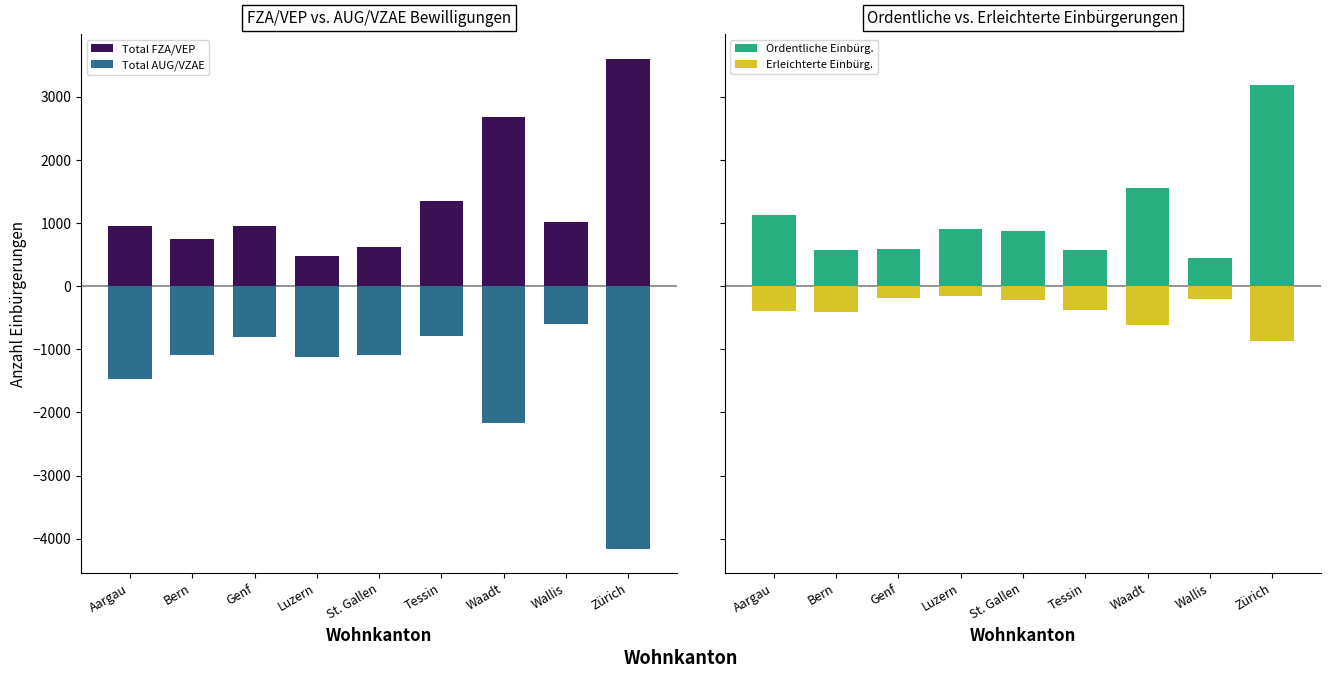

What is the sum of the Erleichterte Einbürg. values at Aargau and St. Gallen?

-601